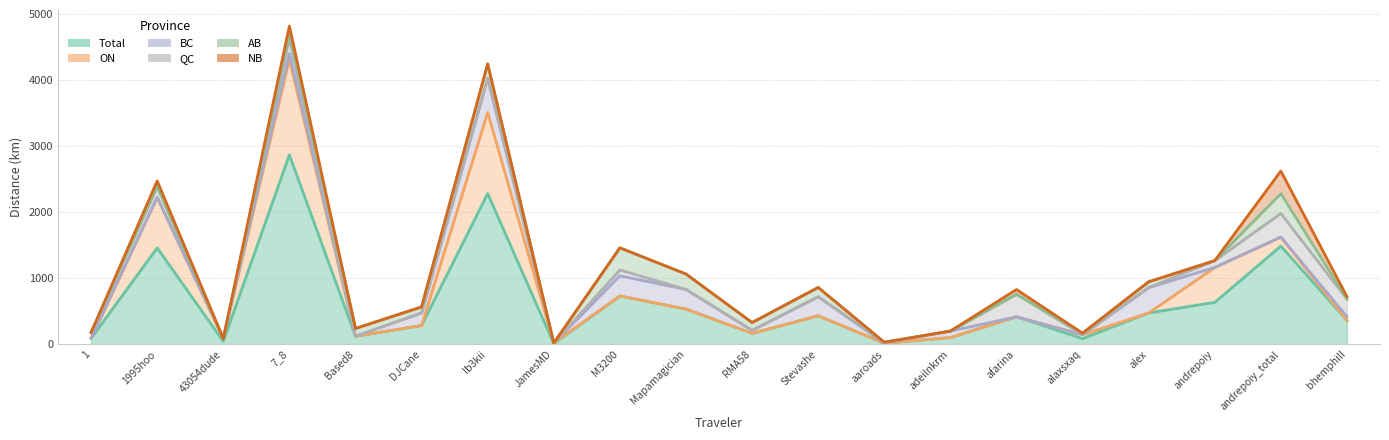

What is the average value of the ON series?

210.7